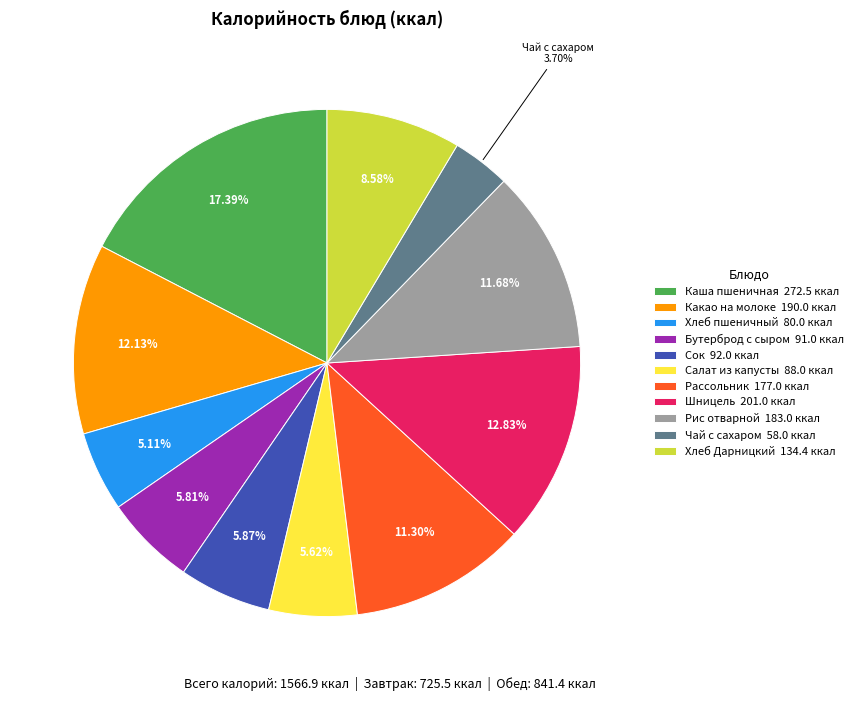

To the nearest percent, what is the difference between the Салат из капусты and Какао на молоке slice percentages?

7%